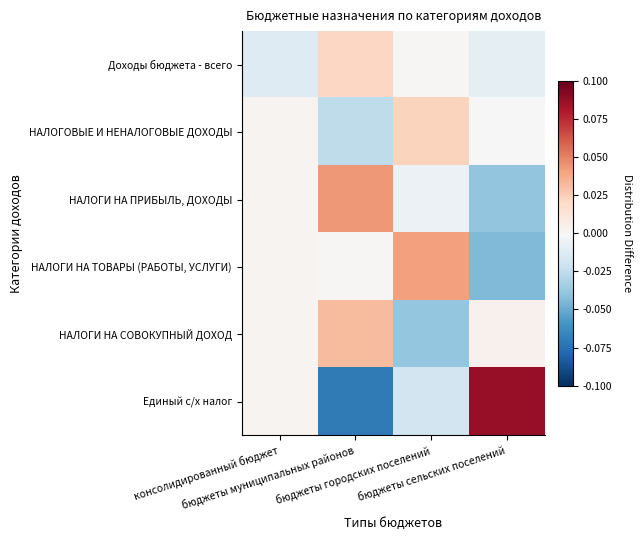

Reading left to right, what are all the values shown in this chart?

Доходы бюджета - всего: консолидированный бюджет=-0.0	бюджеты муниципальных районов=0.0	бюджеты городских поселений=0.0	бюджеты сельских поселений=-0.0
НАЛОГОВЫЕ И НЕНАЛОГОВЫЕ ДОХОДЫ: консолидированный бюджет=0.0	бюджеты муниципальных районов=-0.0	бюджеты городских поселений=0.0	бюджеты сельских поселений=0.0
НАЛОГИ НА ПРИБЫЛЬ, ДОХОДЫ: консолидированный бюджет=0.0	бюджеты муниципальных районов=0.0	бюджеты городских поселений=-0.0	бюджеты сельских поселений=-0.0
НАЛОГИ НА ТОВАРЫ (РАБОТЫ, УСЛУГИ): консолидированный бюджет=0.0	бюджеты муниципальных районов=0.0	бюджеты городских поселений=0.0	бюджеты сельских поселений=-0.0
НАЛОГИ НА СОВОКУПНЫЙ ДОХОД: консолидированный бюджет=0.0	бюджеты муниципальных районов=0.0	бюджеты городских поселений=-0.0	бюджеты сельских поселений=0.0
Единый с/х налог: консолидированный бюджет=0.0	бюджеты муниципальных районов=-0.1	бюджеты городских поселений=-0.0	бюджеты сельских поселений=0.1